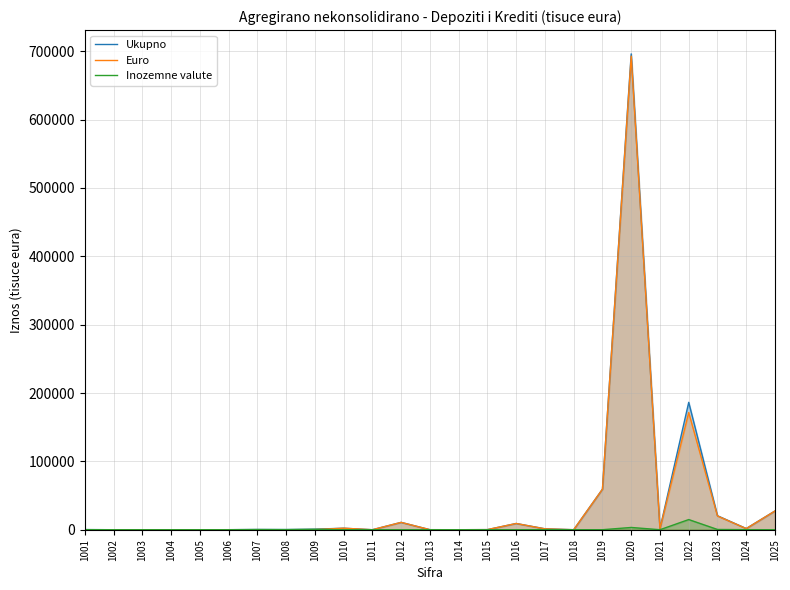

Which series changed the most between 1010 and 1021?

Ukupno